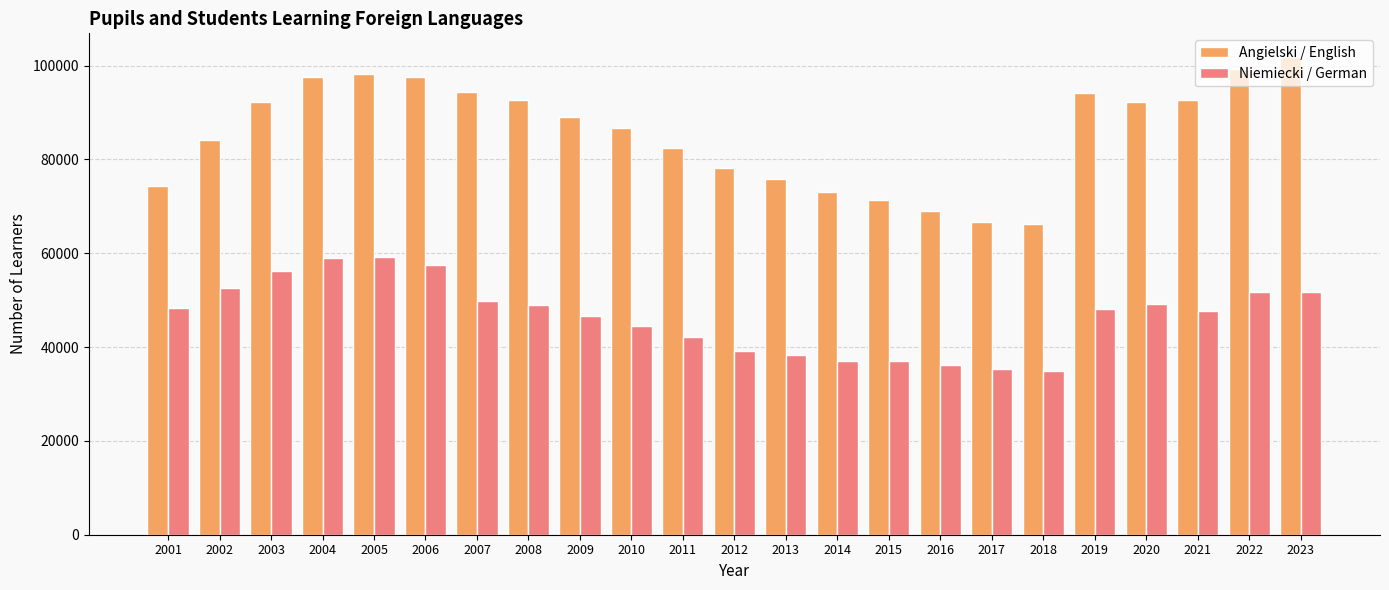

How many data points in Angielski / English are less than 89073?

11